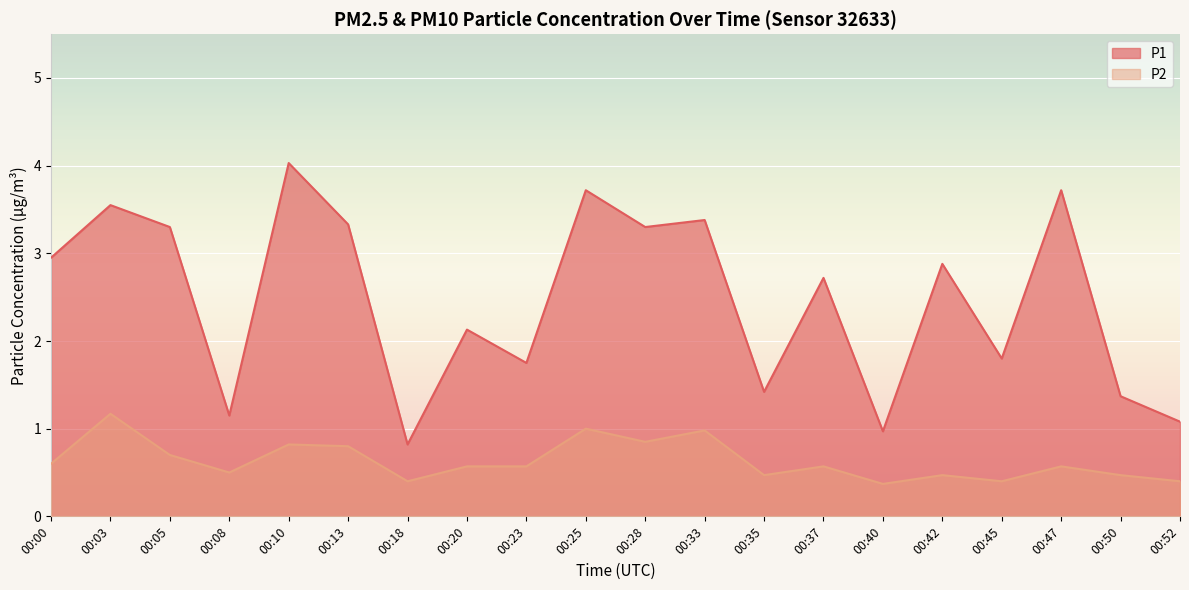

Is it true that P1 equals 1.9 at 00:50?

False